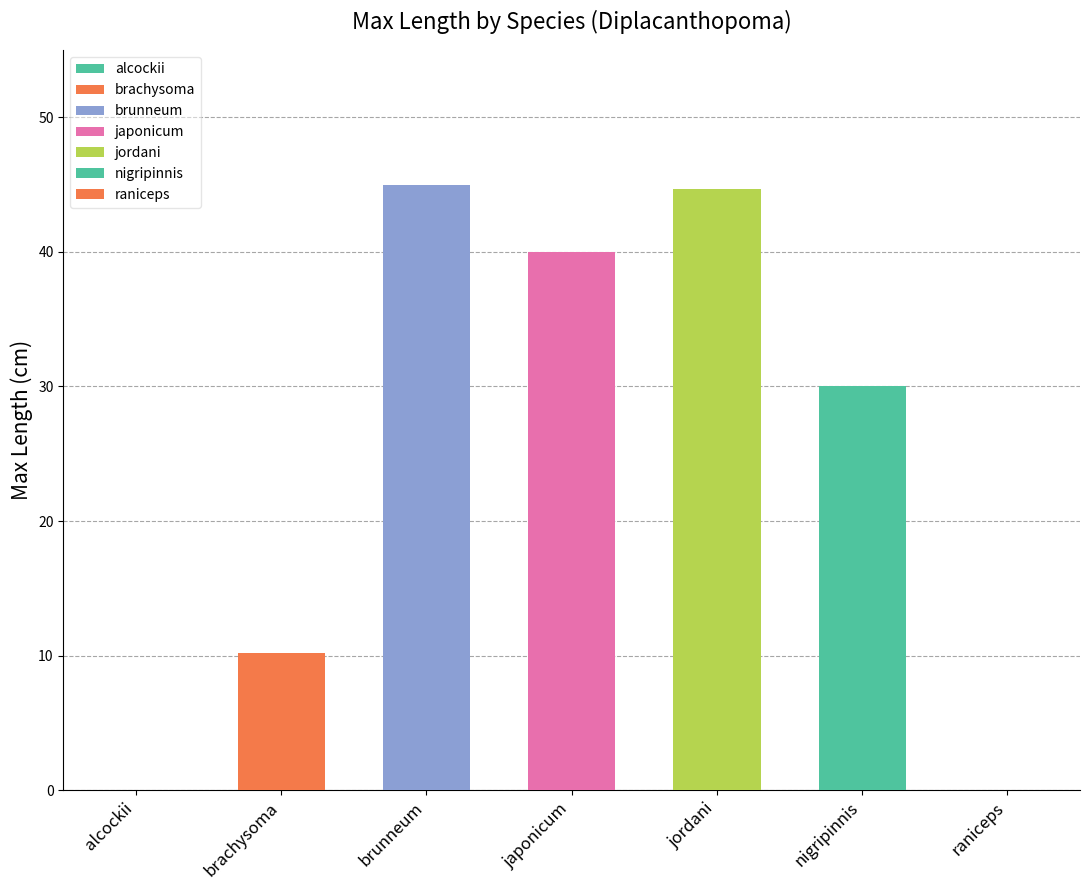

What position from the right is brunneum?

5